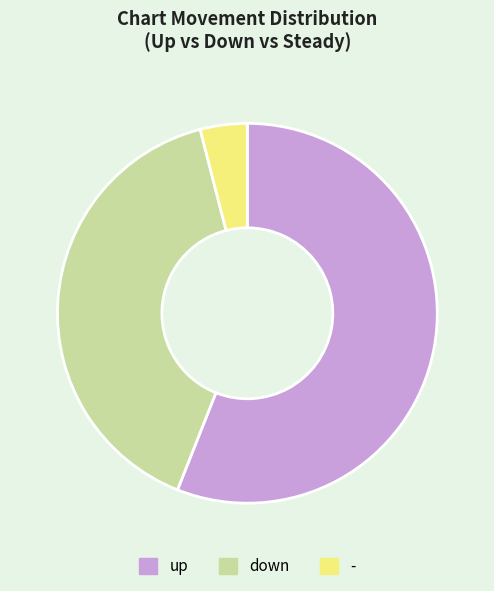

Rank the categories by value from lowest to highest.

-, down, up